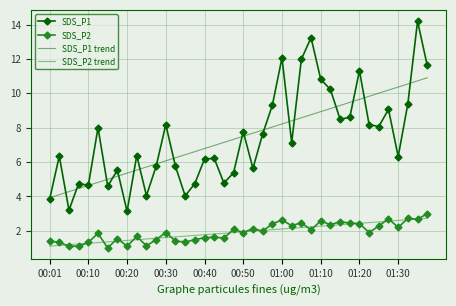

What is the difference between the maximum and minimum values in the SDS_P2 series?

2.0